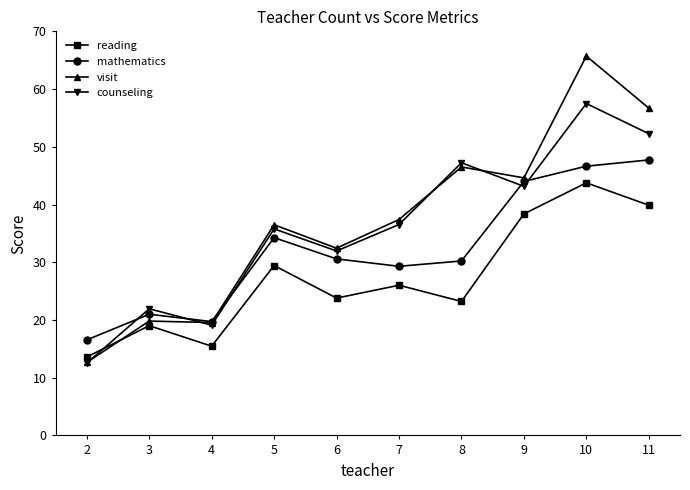

Between 3 and 6, which series saw the biggest shift?

visit